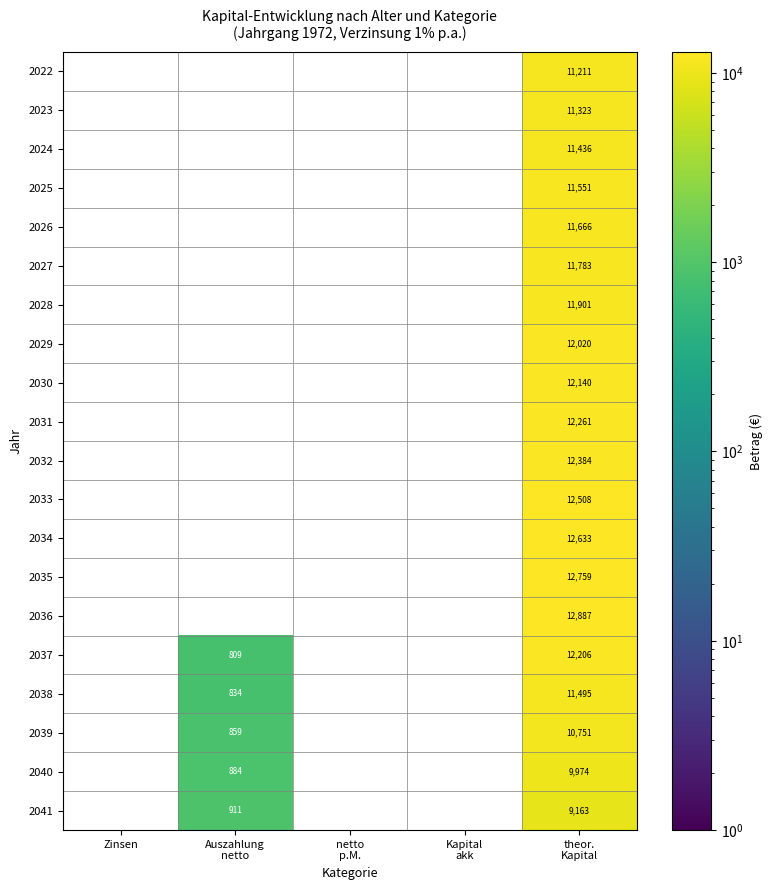

What is the minimum value shown in the chart?

809.0